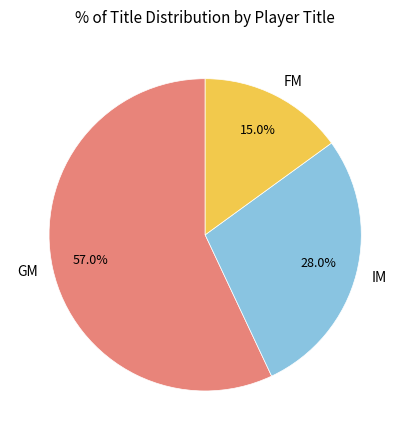

Does GM account for over 50% of the chart?

Yes